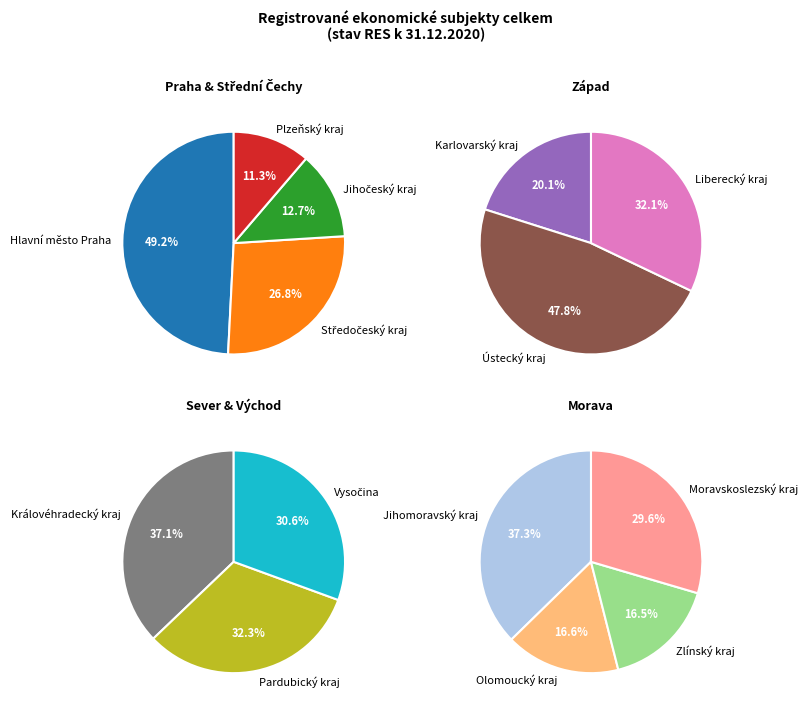

Which category has the biggest portion of the pie?

Hlavní město Praha